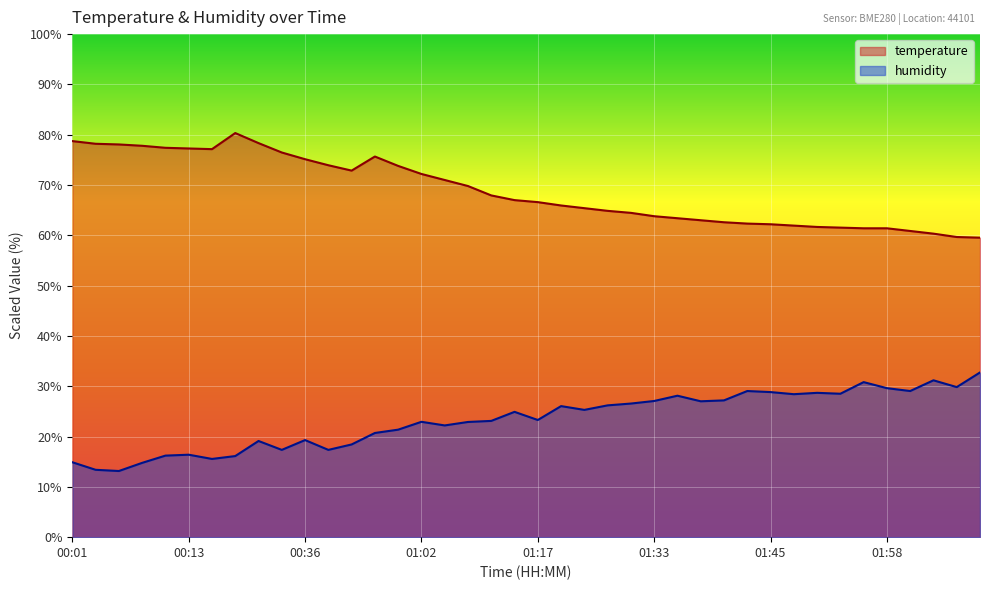

At which label does humidity first exceed 24?

01:15